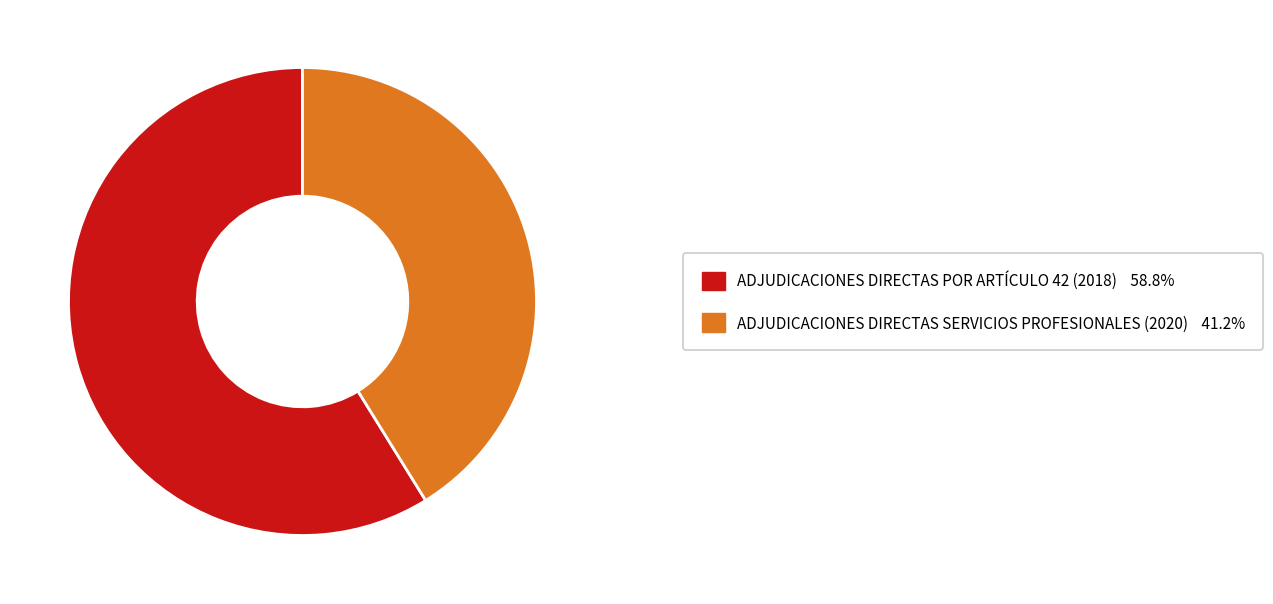

How many segments does this pie chart have?

2